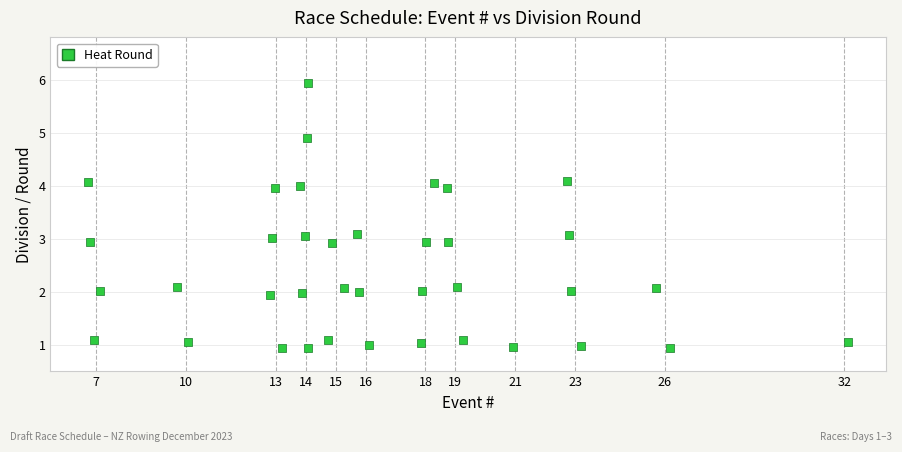

What is the range of X values (max minus min)?

25.4